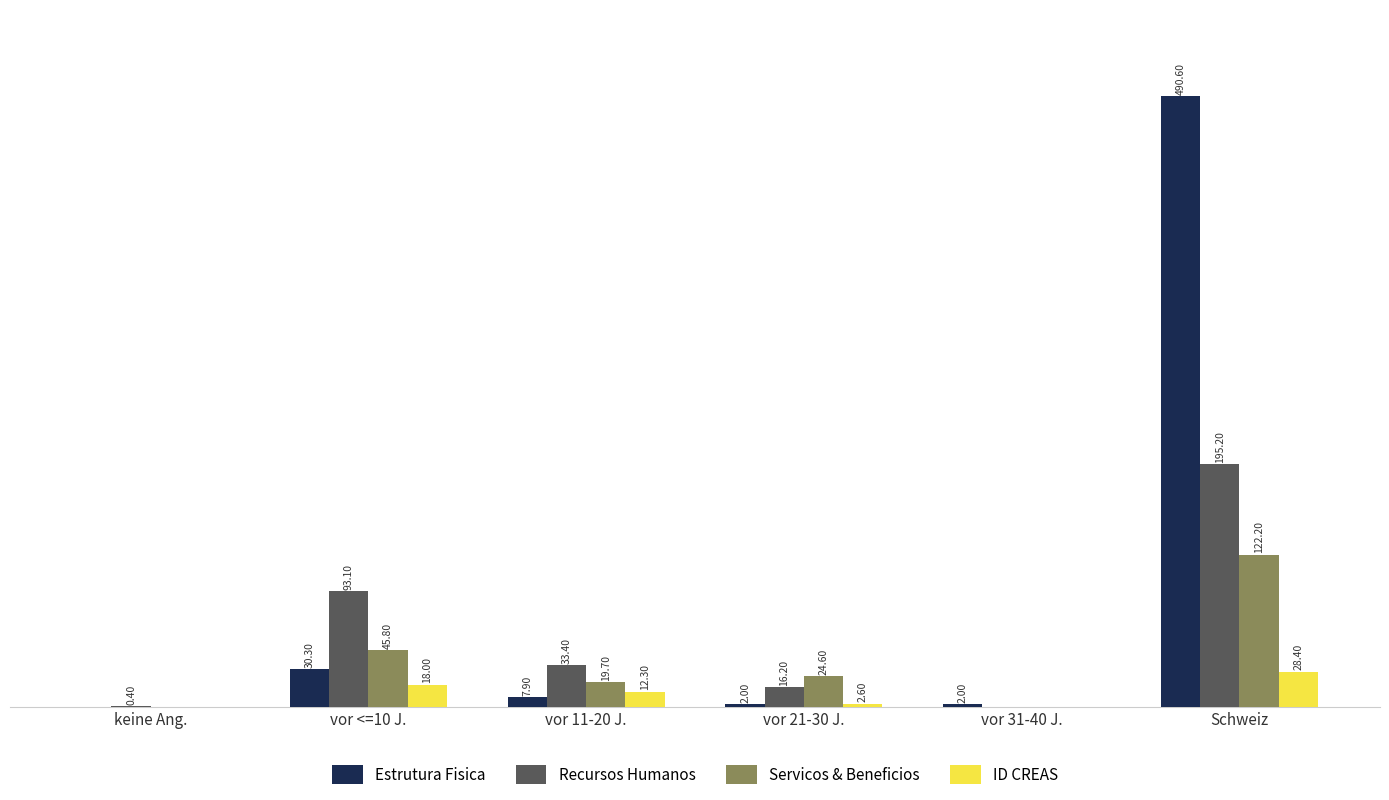

At which category does the chart reach its peak across all series?

Schweiz